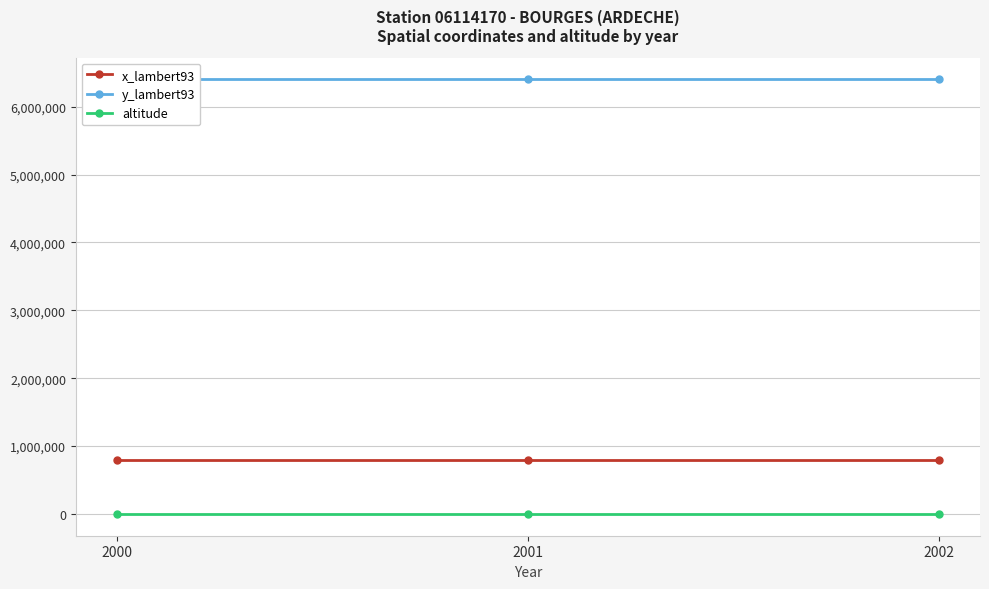

Is the value of y_lambert93 at 2002 greater than the value of altitude at 2001?

Yes